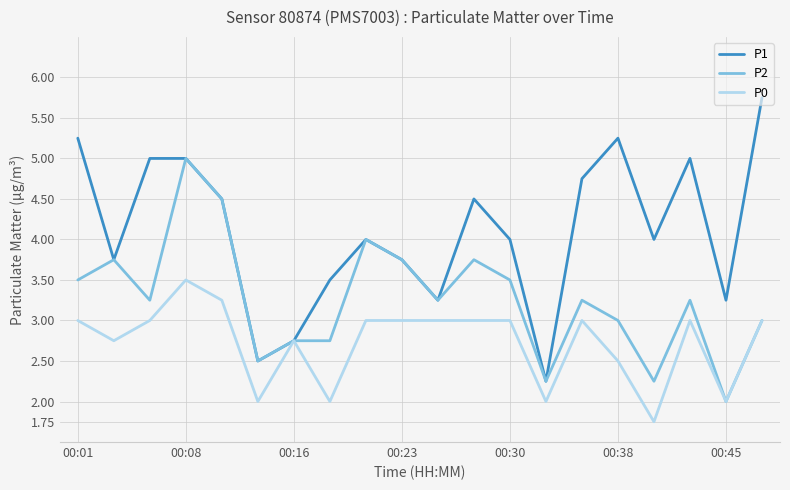

What is the highest value of the P0 series?

3.5